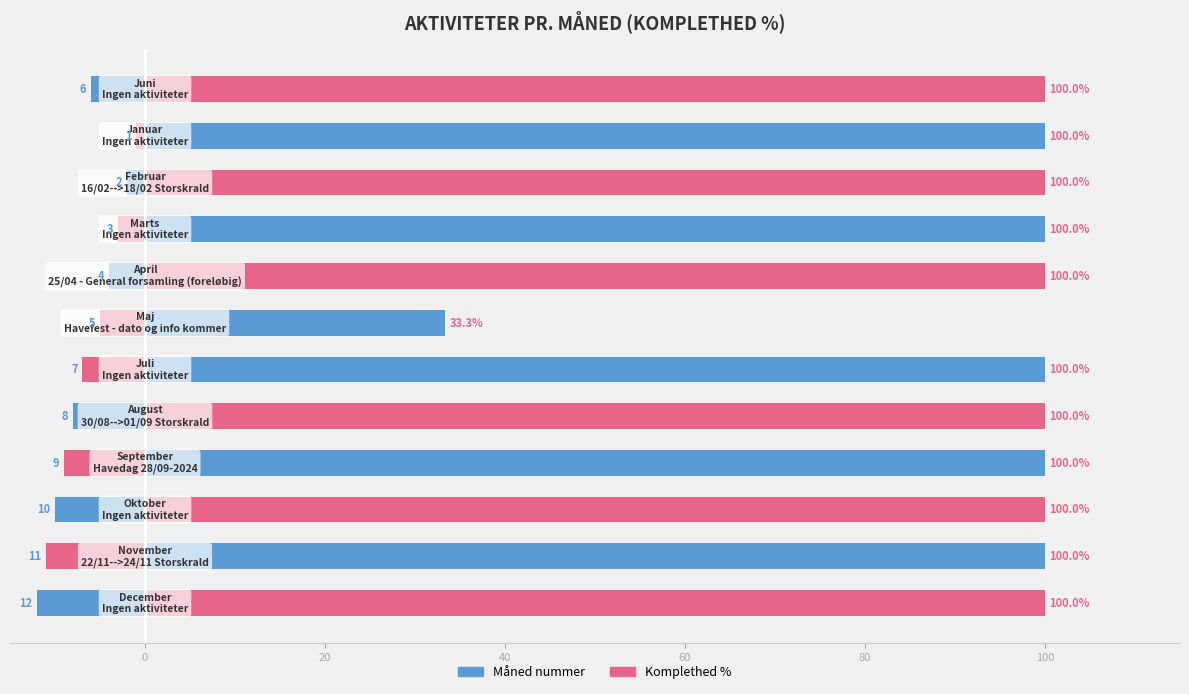

What is the greatest value displayed?

100.0